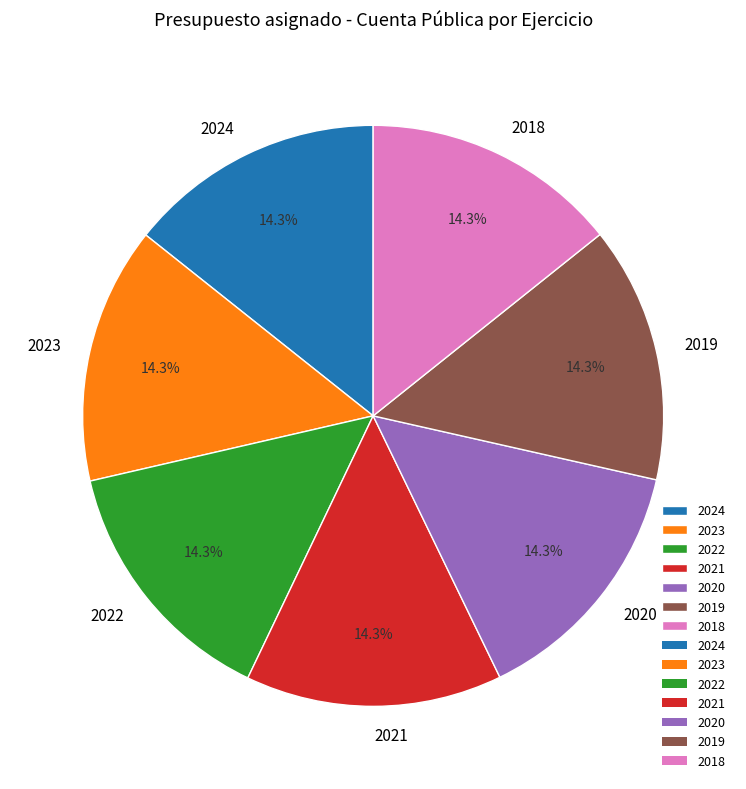

True or false: 2019 accounts for 14% of the total.

True